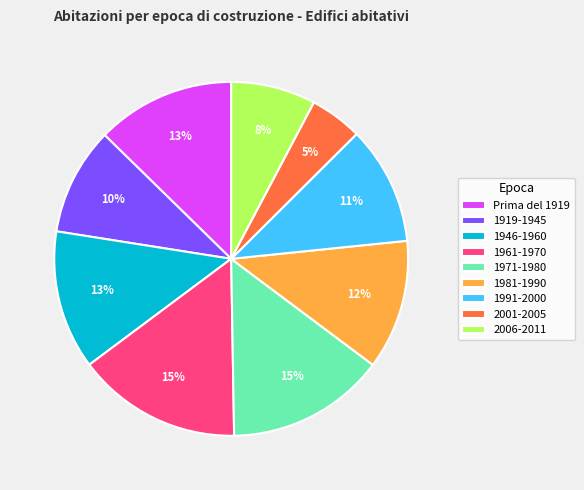

Does 2006-2011 represent more than half of the total?

No